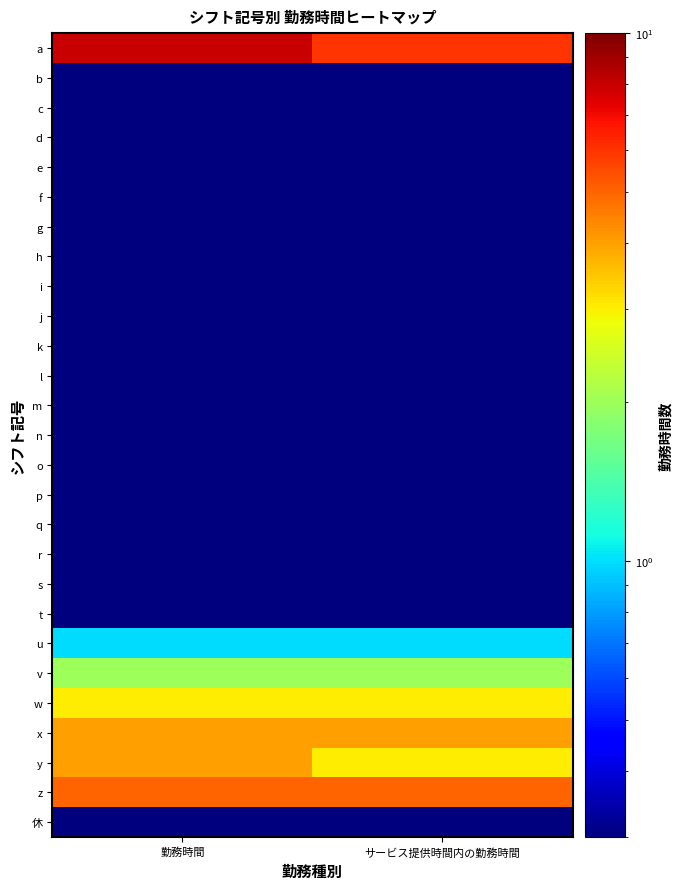

Reading left to right, extract all data points from this chart.

a: 勤務時間=8.0	サービス提供時間内の勤務時間=6.0
b: 勤務時間=0.1	サービス提供時間内の勤務時間=0.1
c: 勤務時間=0.1	サービス提供時間内の勤務時間=0.1
d: 勤務時間=0.1	サービス提供時間内の勤務時間=0.1
e: 勤務時間=0.1	サービス提供時間内の勤務時間=0.1
f: 勤務時間=0.1	サービス提供時間内の勤務時間=0.1
g: 勤務時間=0.1	サービス提供時間内の勤務時間=0.1
h: 勤務時間=0.1	サービス提供時間内の勤務時間=0.1
i: 勤務時間=0.1	サービス提供時間内の勤務時間=0.1
j: 勤務時間=0.1	サービス提供時間内の勤務時間=0.1
k: 勤務時間=0.1	サービス提供時間内の勤務時間=0.1
l: 勤務時間=0.1	サービス提供時間内の勤務時間=0.1
m: 勤務時間=0.1	サービス提供時間内の勤務時間=0.1
n: 勤務時間=0.1	サービス提供時間内の勤務時間=0.1
o: 勤務時間=0.1	サービス提供時間内の勤務時間=0.1
p: 勤務時間=0.1	サービス提供時間内の勤務時間=0.1
q: 勤務時間=0.1	サービス提供時間内の勤務時間=0.1
r: 勤務時間=0.1	サービス提供時間内の勤務時間=0.1
s: 勤務時間=0.1	サービス提供時間内の勤務時間=0.1
t: 勤務時間=0.1	サービス提供時間内の勤務時間=0.1
u: 勤務時間=1.0	サービス提供時間内の勤務時間=1.0
v: 勤務時間=2.0	サービス提供時間内の勤務時間=2.0
w: 勤務時間=3.0	サービス提供時間内の勤務時間=3.0
x: 勤務時間=4.0	サービス提供時間内の勤務時間=4.0
y: 勤務時間=4.0	サービス提供時間内の勤務時間=3.0
z: 勤務時間=5.0	サービス提供時間内の勤務時間=5.0
休: 勤務時間=0.1	サービス提供時間内の勤務時間=0.1